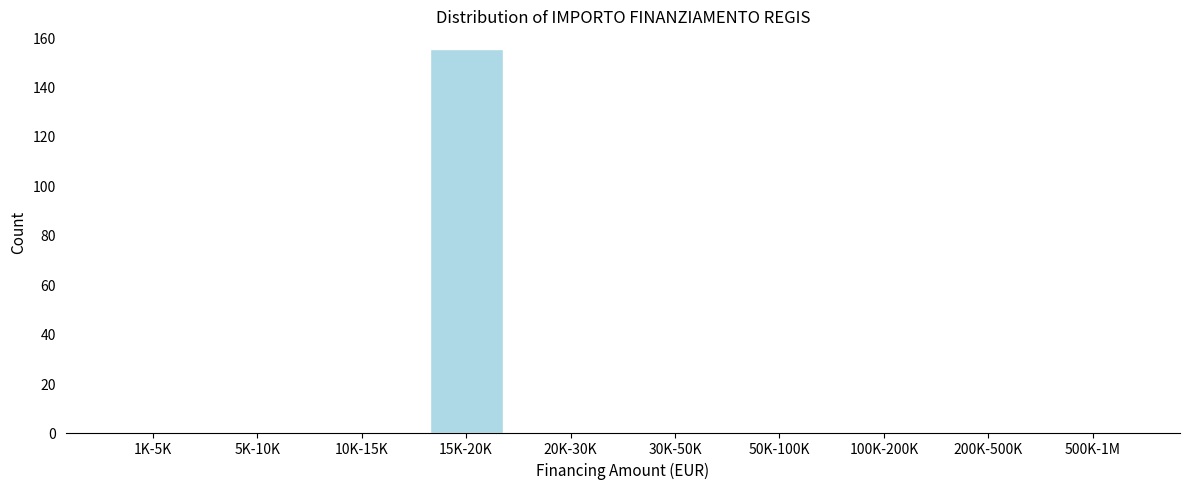

Reading left to right, list all the values displayed in this chart.

1K-5K=0	5K-10K=0	10K-15K=0	15K-20K=155	20K-30K=0	30K-50K=0	50K-100K=0	100K-200K=0	200K-500K=0	500K-1M=0